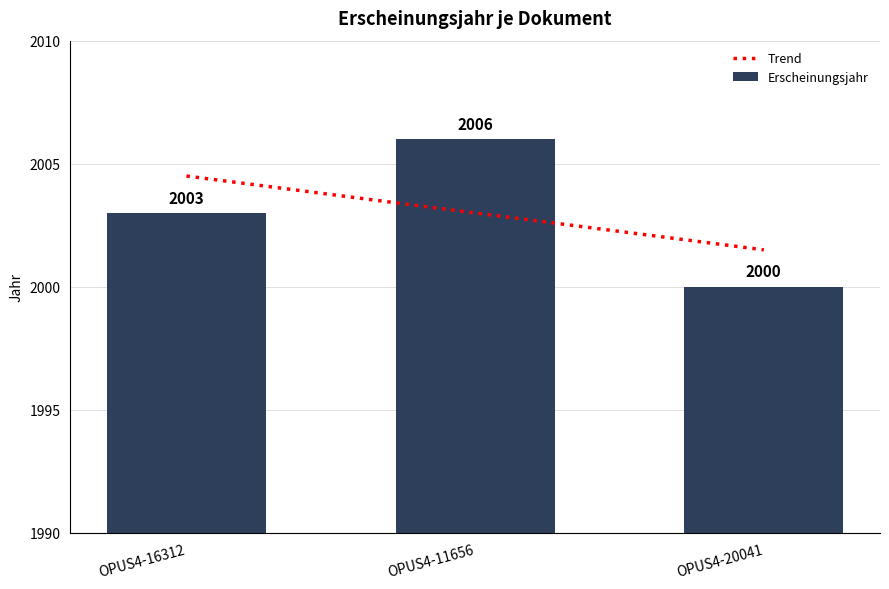

At which category does the chart reach its peak across all series?

OPUS4-11656